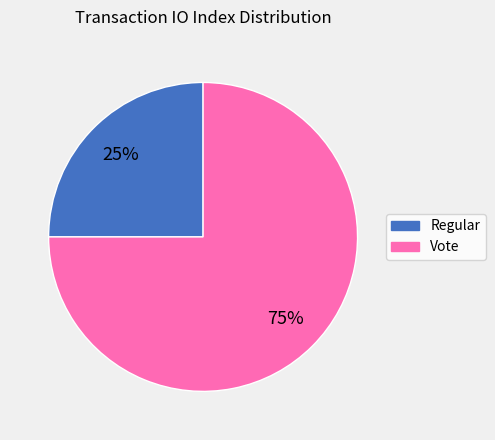

To the nearest percent, what percentage of the pie is Regular?

25%